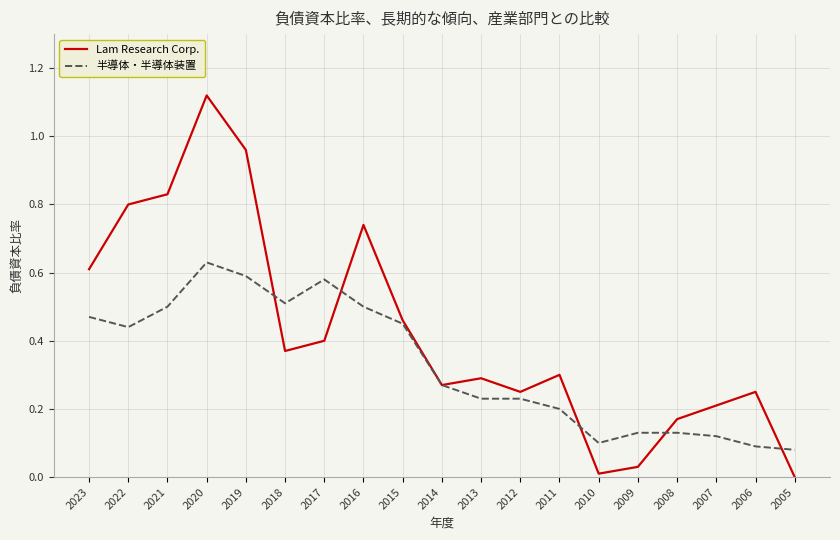

How many values in Lam Research Corp. are above zero?

18